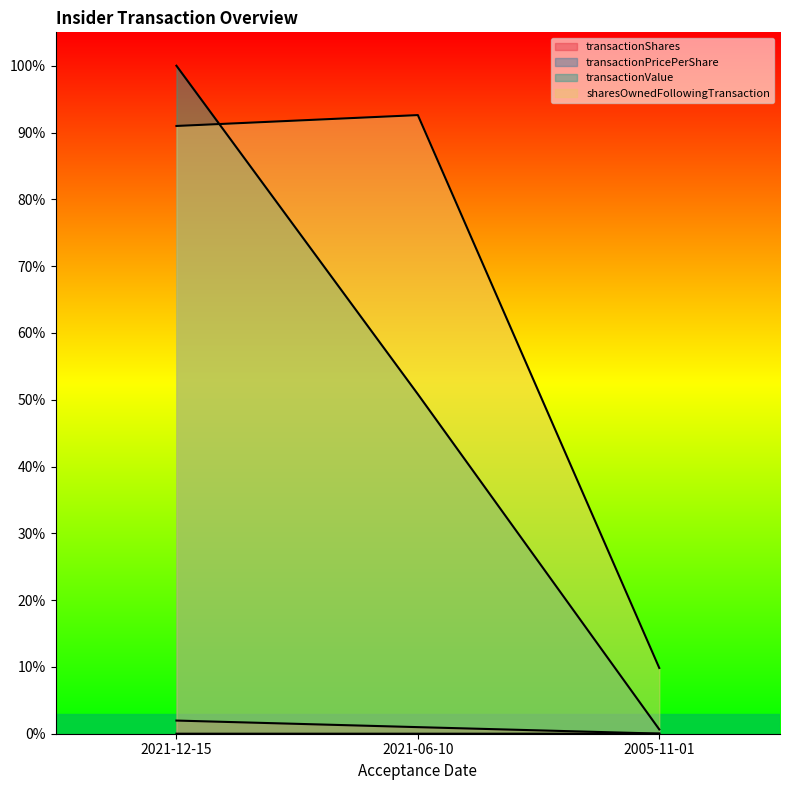

Which has a higher value, 2021-06-10 or 2005-11-01?

2021-06-10